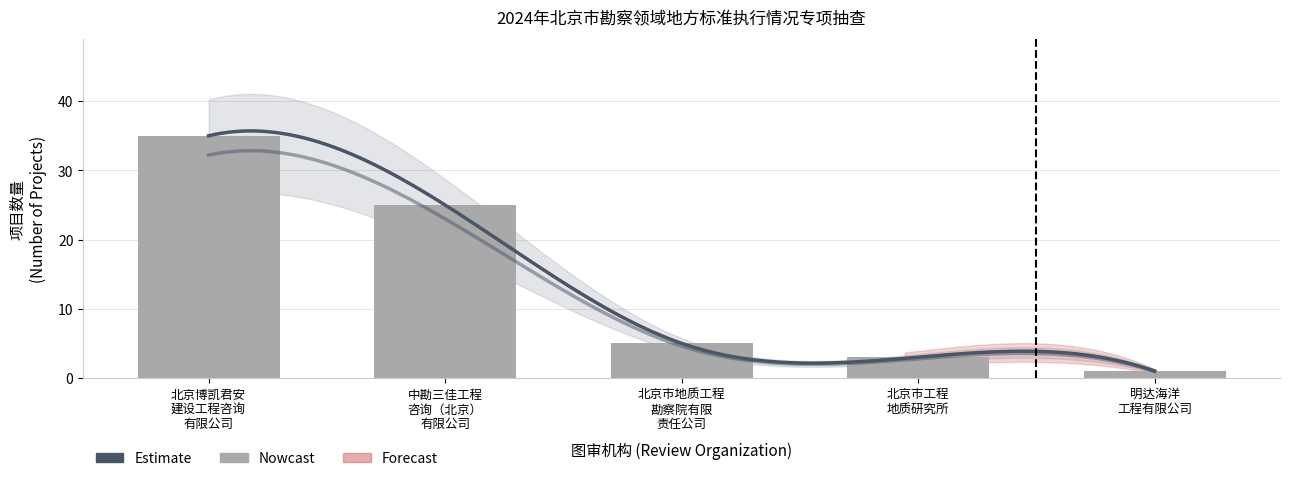

Which category has the lowest value across all series?

明达海洋
工程有限公司